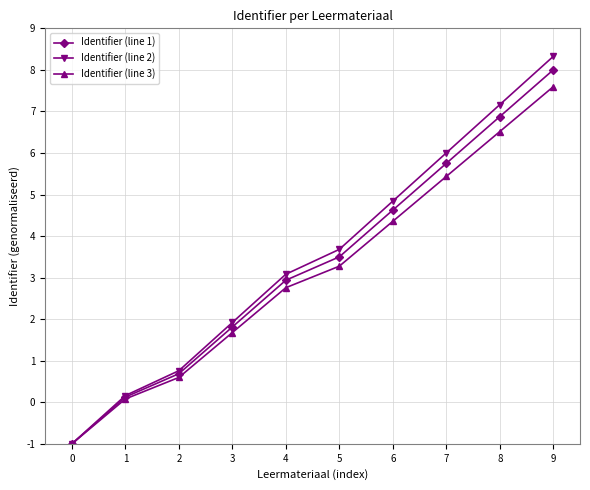

What is the difference between the highest and lowest values at 6?

0.5